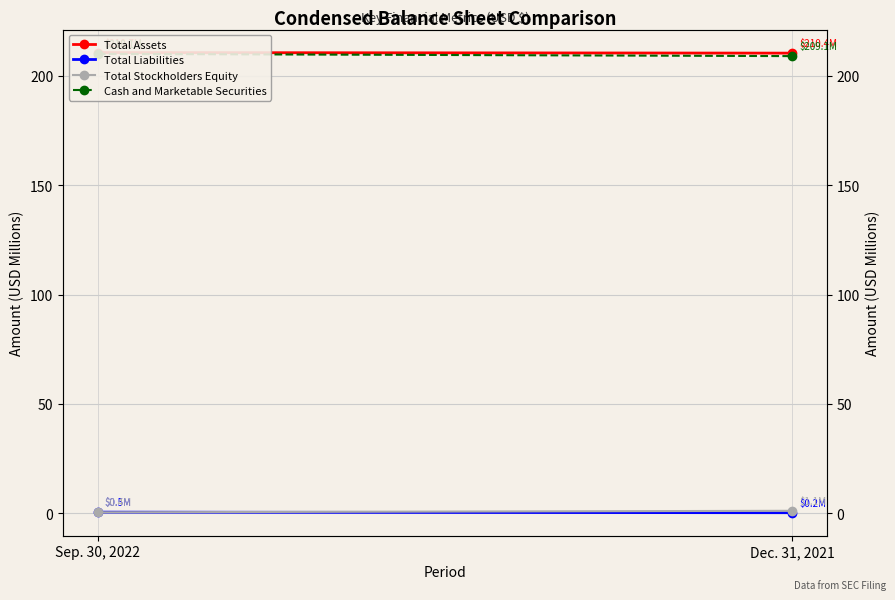

At which label does Total Stockholders Equity first exceed 1?

Dec. 31, 2021